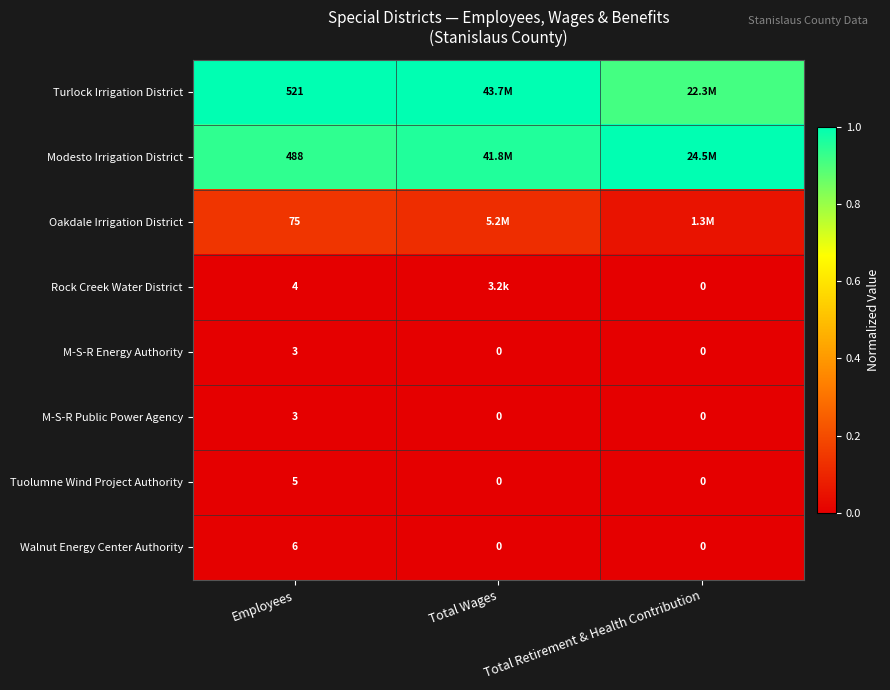

How many positive values does the Walnut Energy Center Authority series have?

1